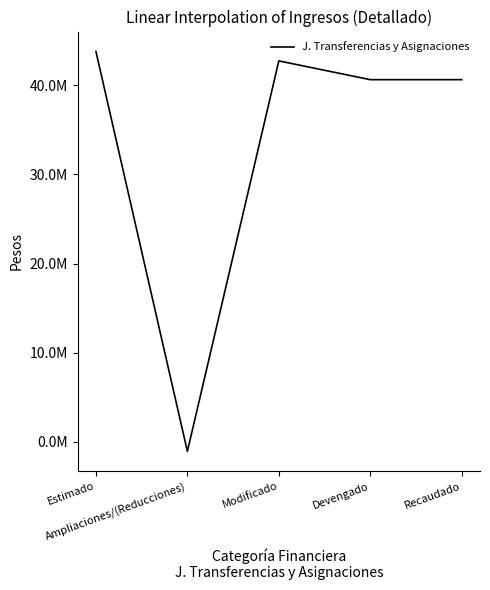

Rank the categories by value from highest to lowest.

Estimado, Modificado, Devengado, Recaudado, Ampliaciones/(Reducciones)